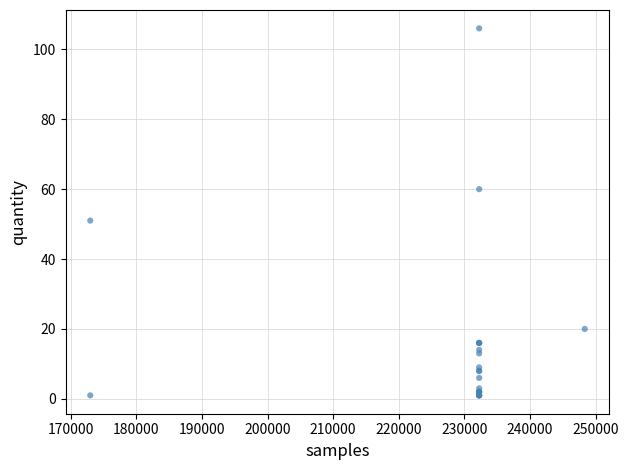

What Y value in the scatter plot is closest to 53?

51